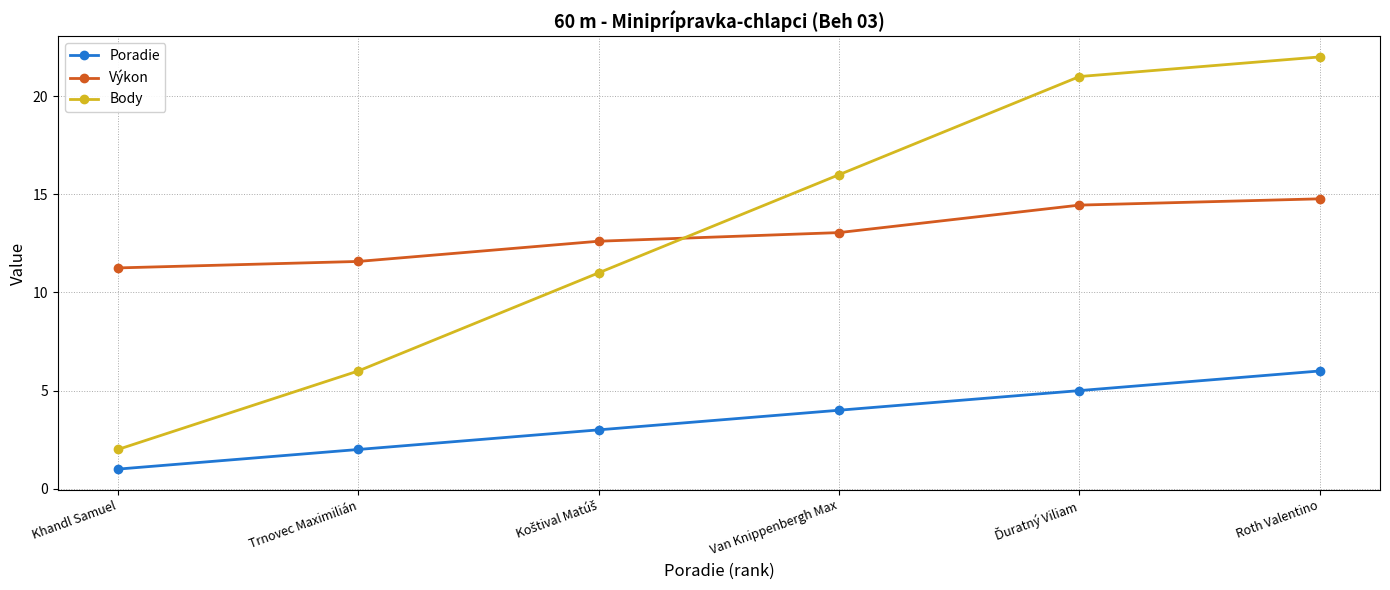

Does the chart display data point markers on the line(s)?

Yes